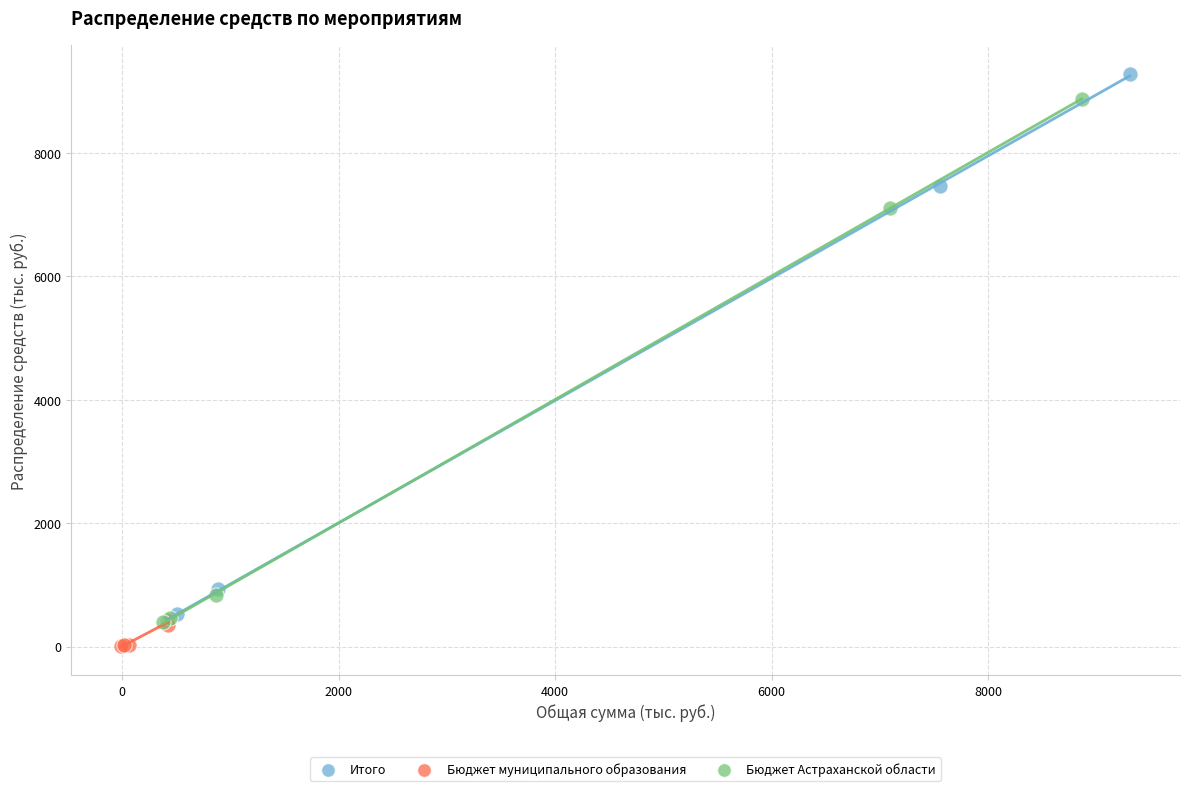

Which series reaches the maximum Y coordinate?

Итого